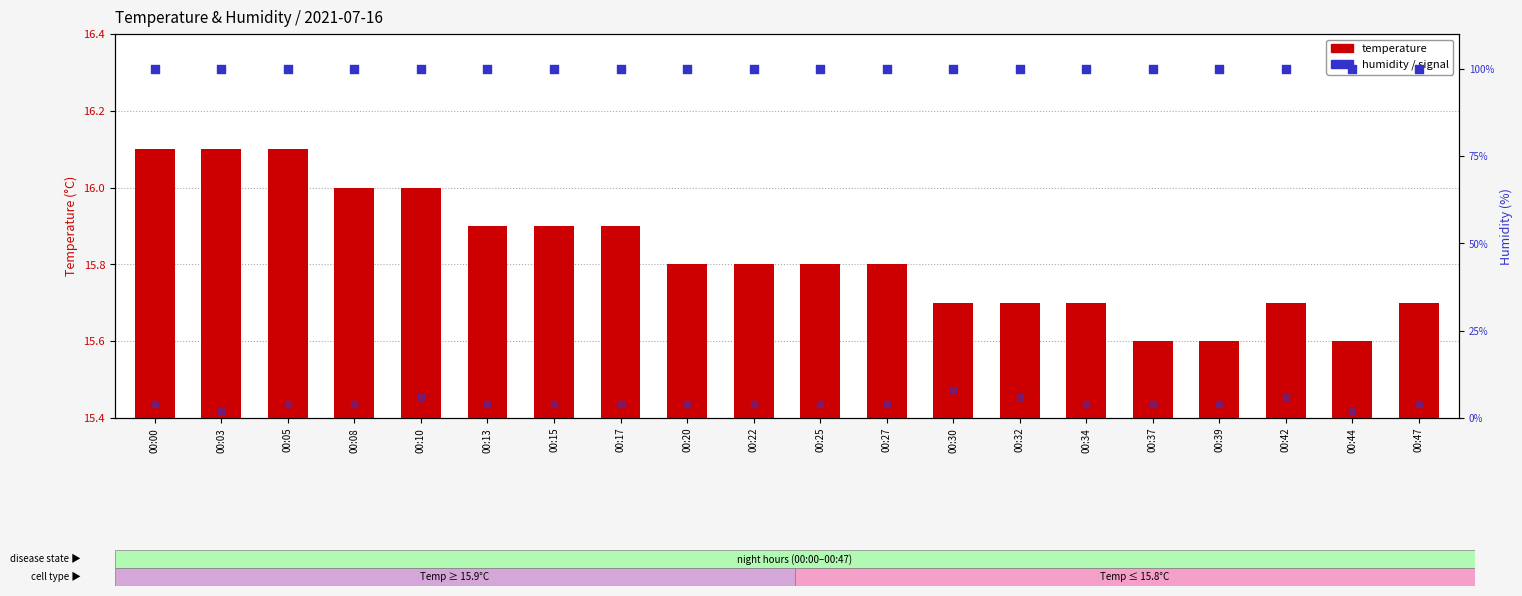

Which series has the largest total across all categories?

humidity